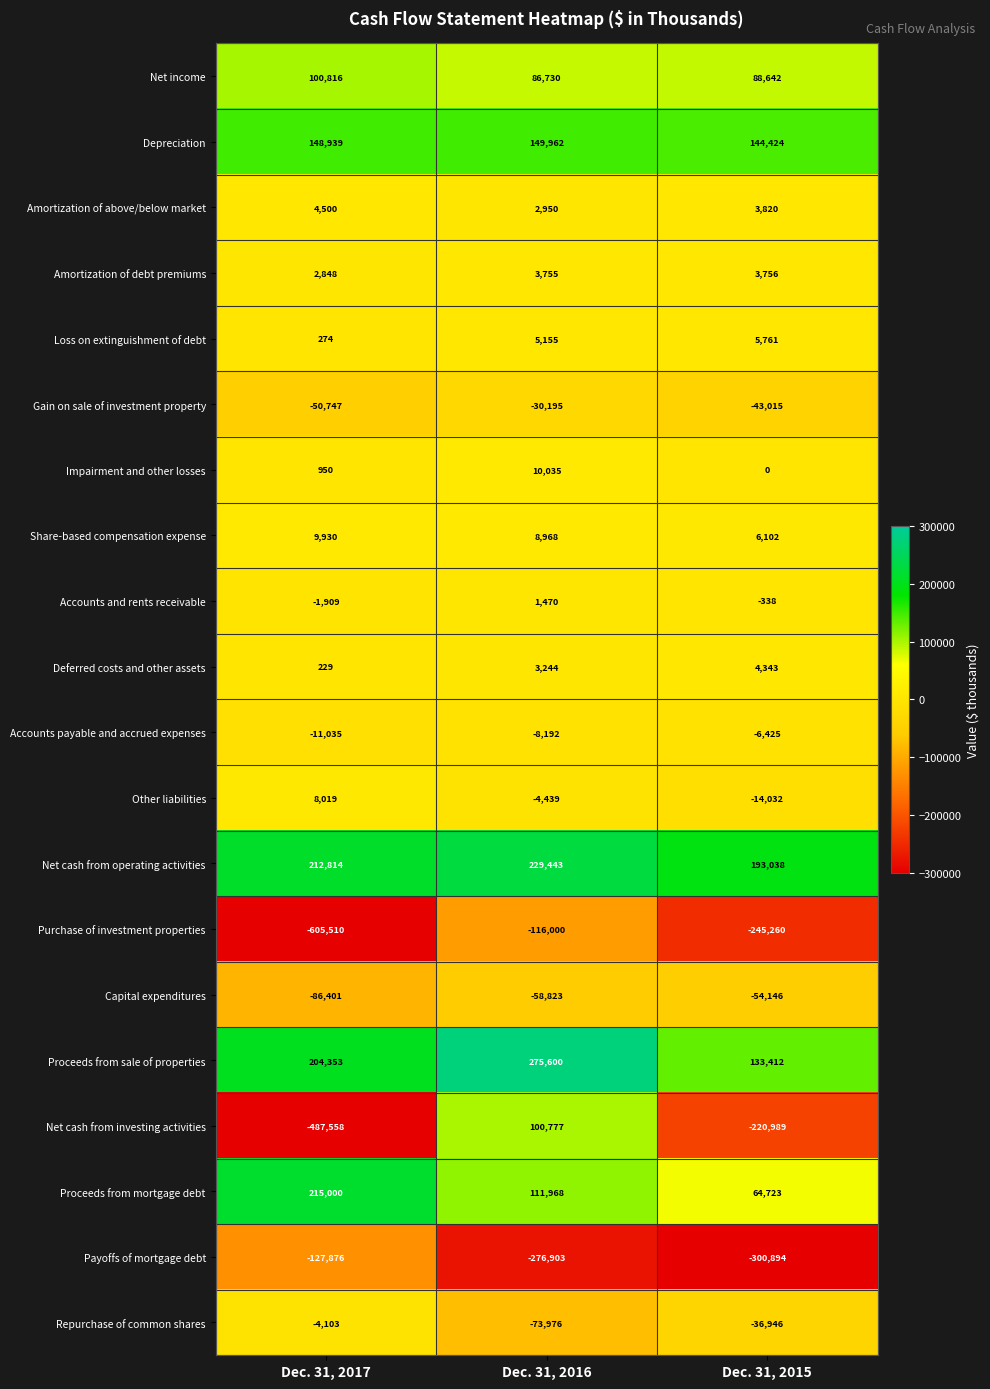

At how many categories does at least one series exceed 224075?

1